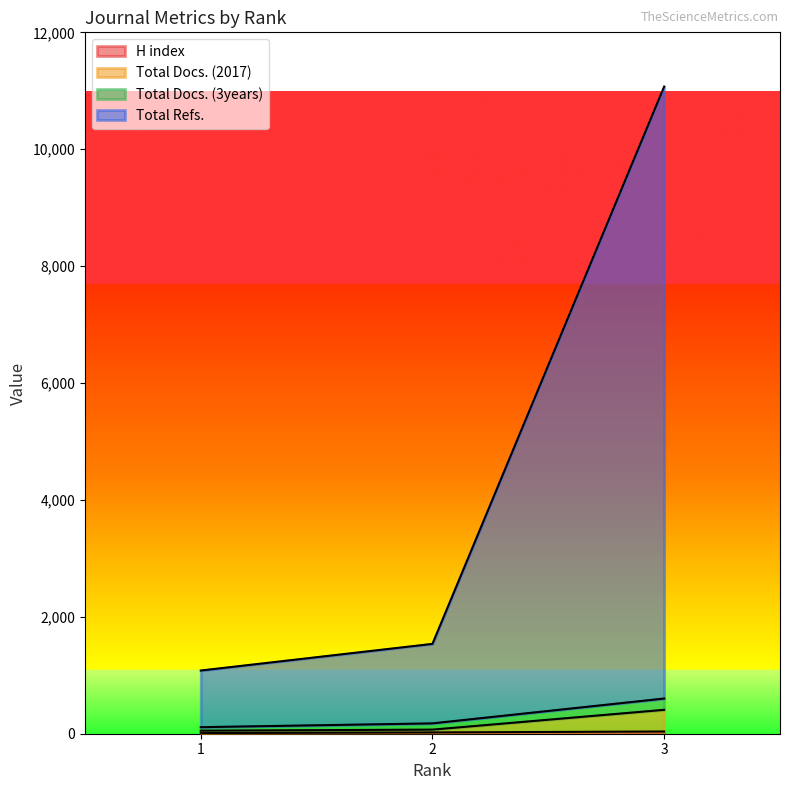

Does the chart display data point markers on the line(s)?

No